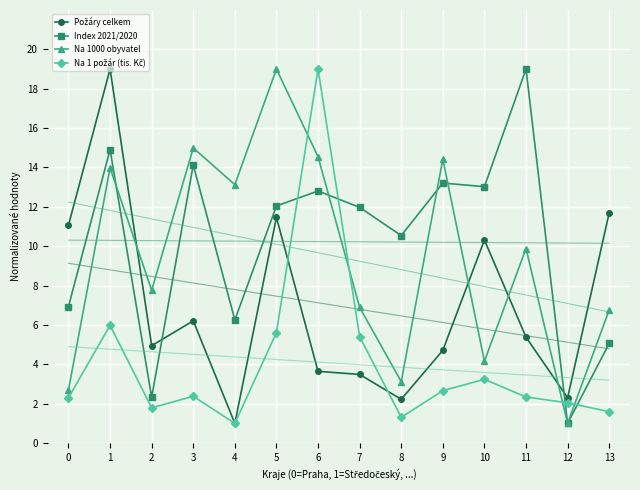

Is it true that Na 1000 obyvatel equals 26.4 at 5?

False